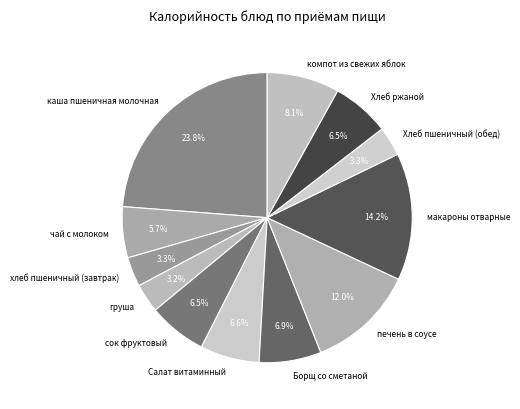

Which category has the biggest portion of the pie?

каша пшеничная молочная